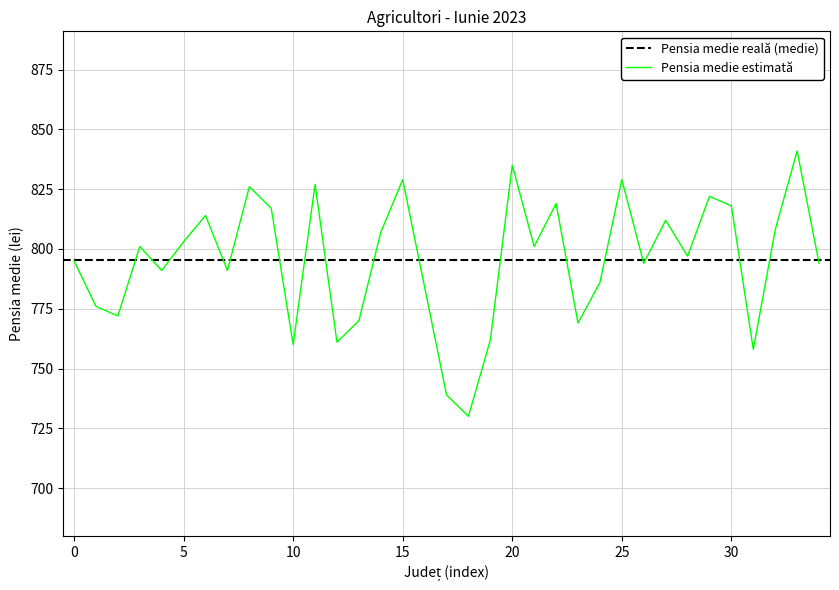

Is it true that Pensia medie estimată equals 829 at 15?

True